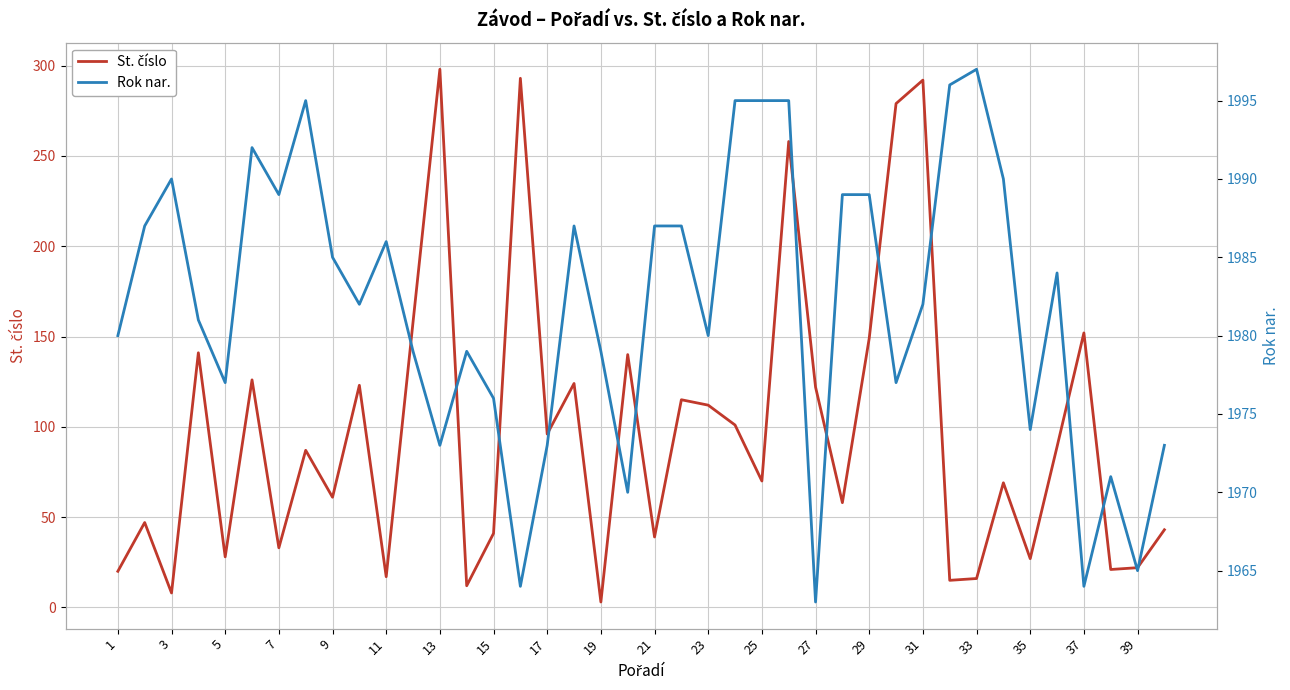

What is the highest value of the Rok nar. series?

1997